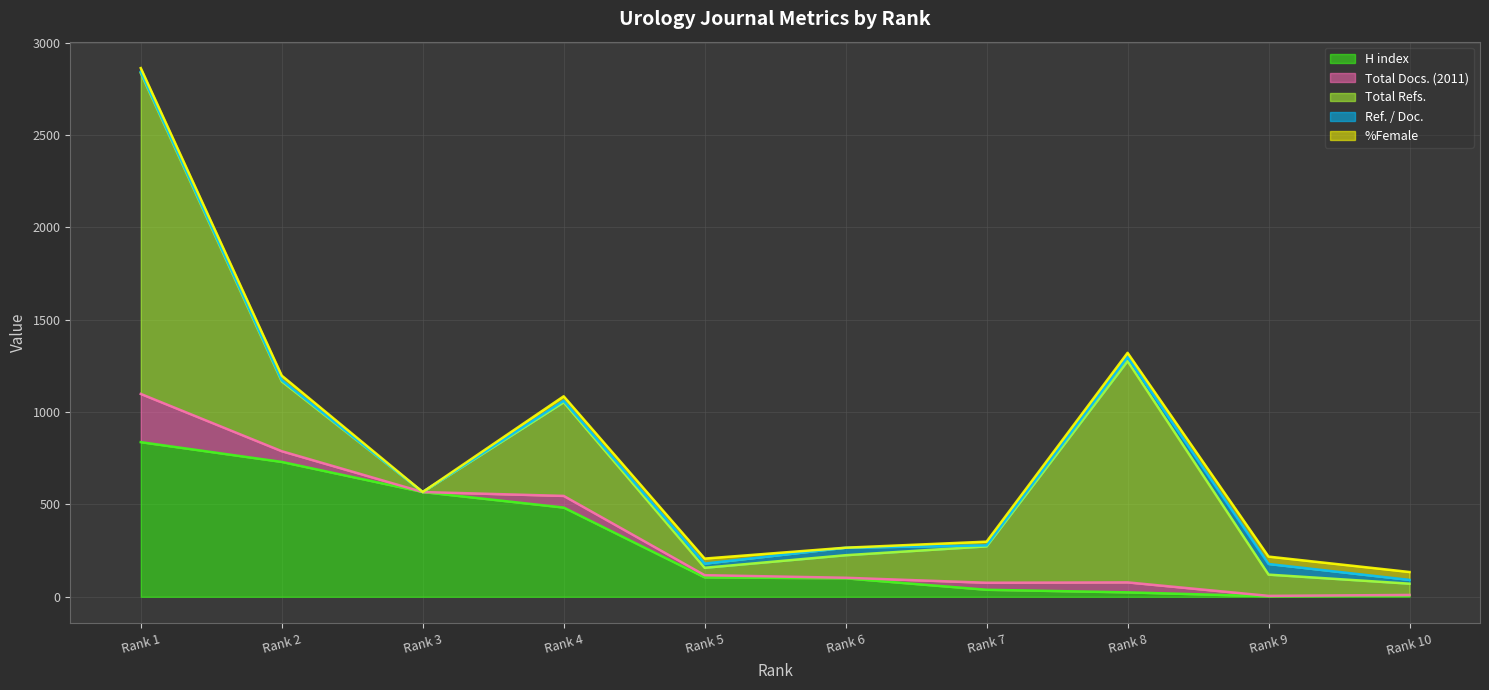

Which series changed the most between Rank 6 and Rank 9?

H index